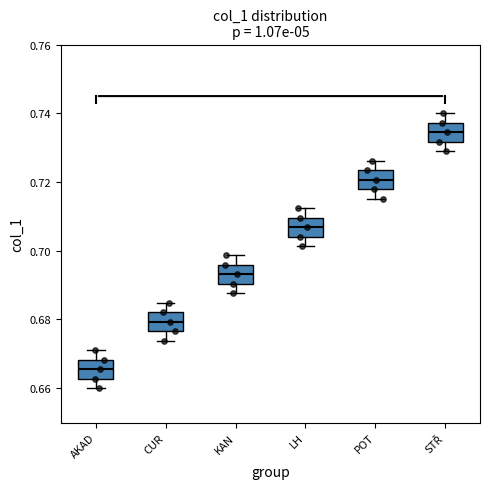

Where does the median line of the box for AKAD sit on the y-axis? The values are not printed on the chart, so give them approximately, as read against the axis.

0.666